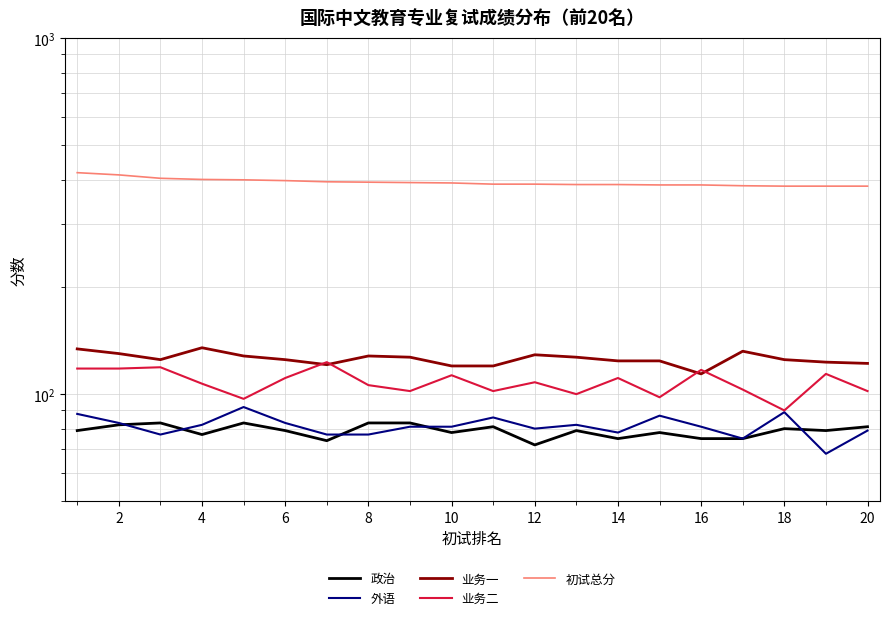

What is the average value of the 业务一 series?

126